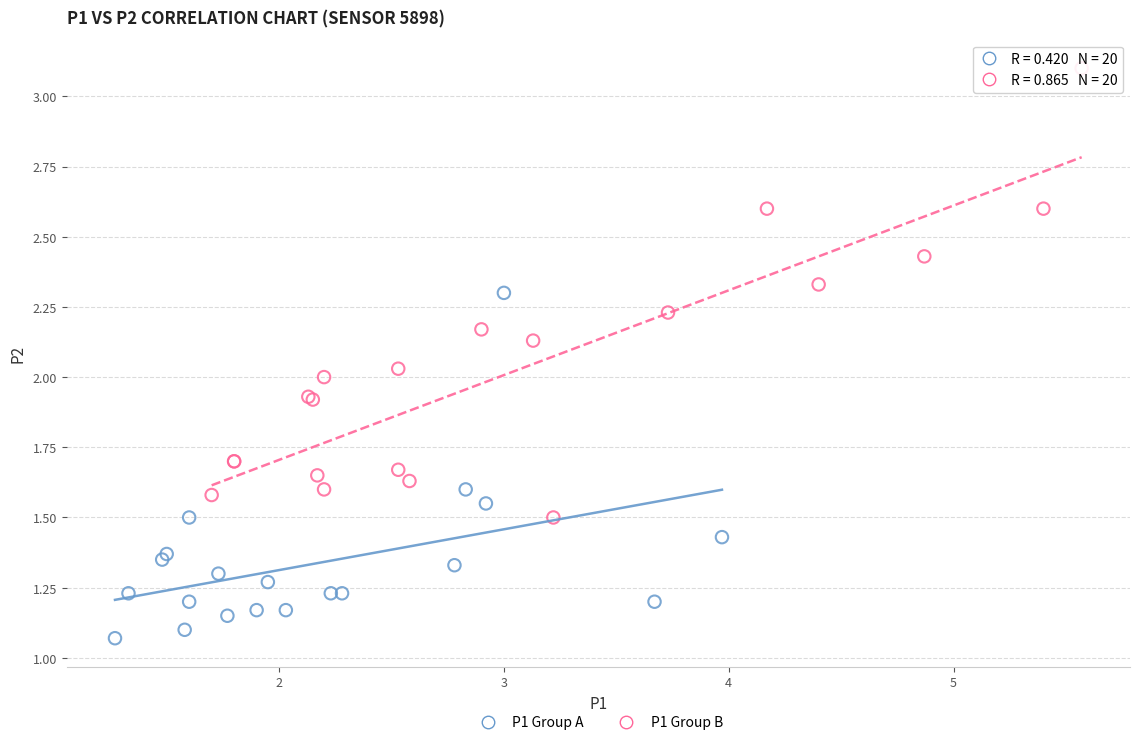

Which series has the largest Y range (max minus min)?

P1 Group B